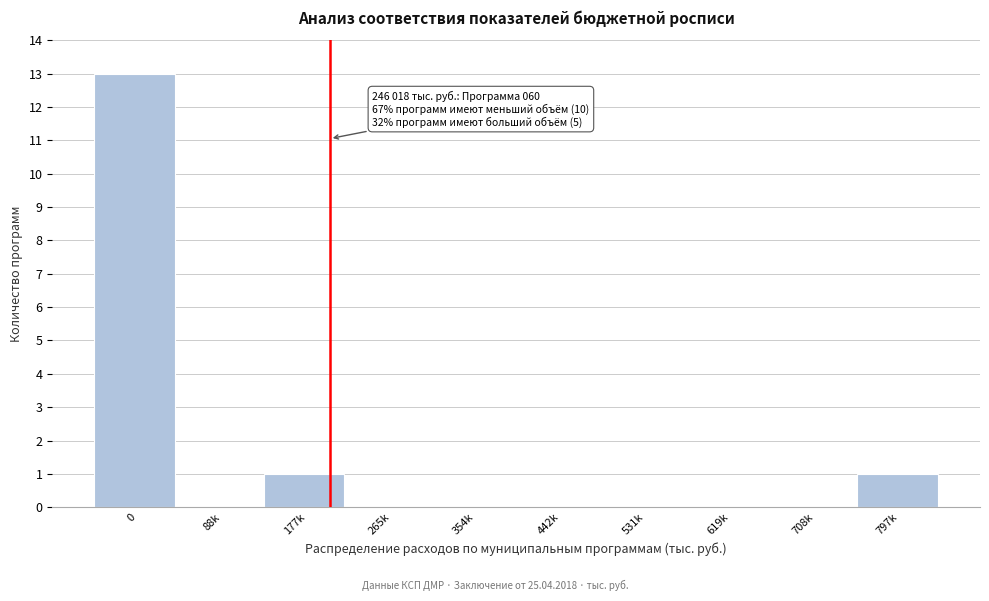

Reading right to left, extract all data points from this chart.

797k=1	708k=0	619k=0	531k=0	442k=0	354k=0	265k=0	177k=1	88k=0	0=13